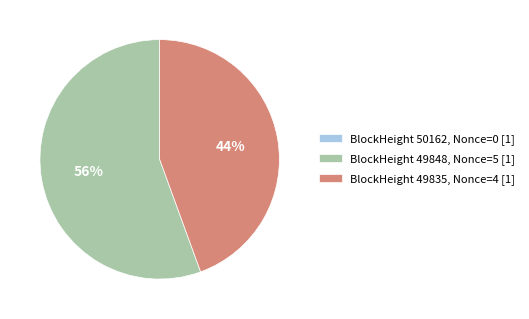

Which category accounts for the majority?

BlockHeight 49848, Nonce=5 [1]